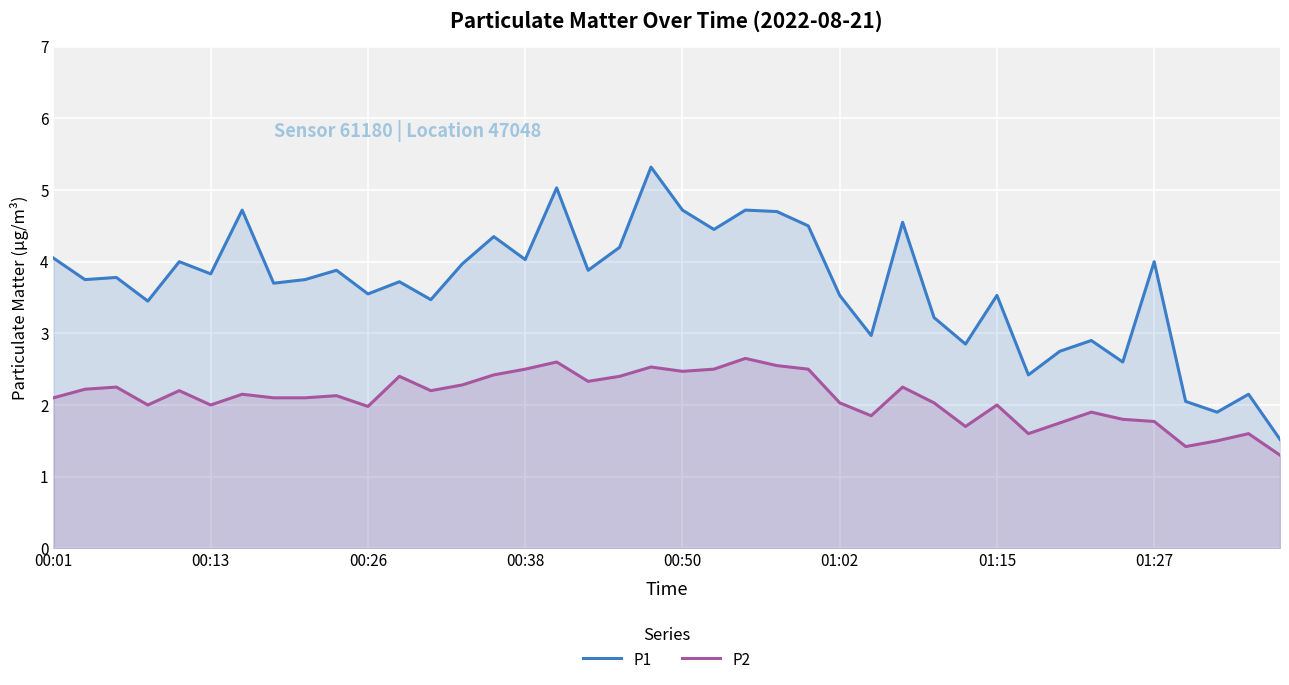

Rank the series by their maximum value, from highest to lowest.

P1, P2